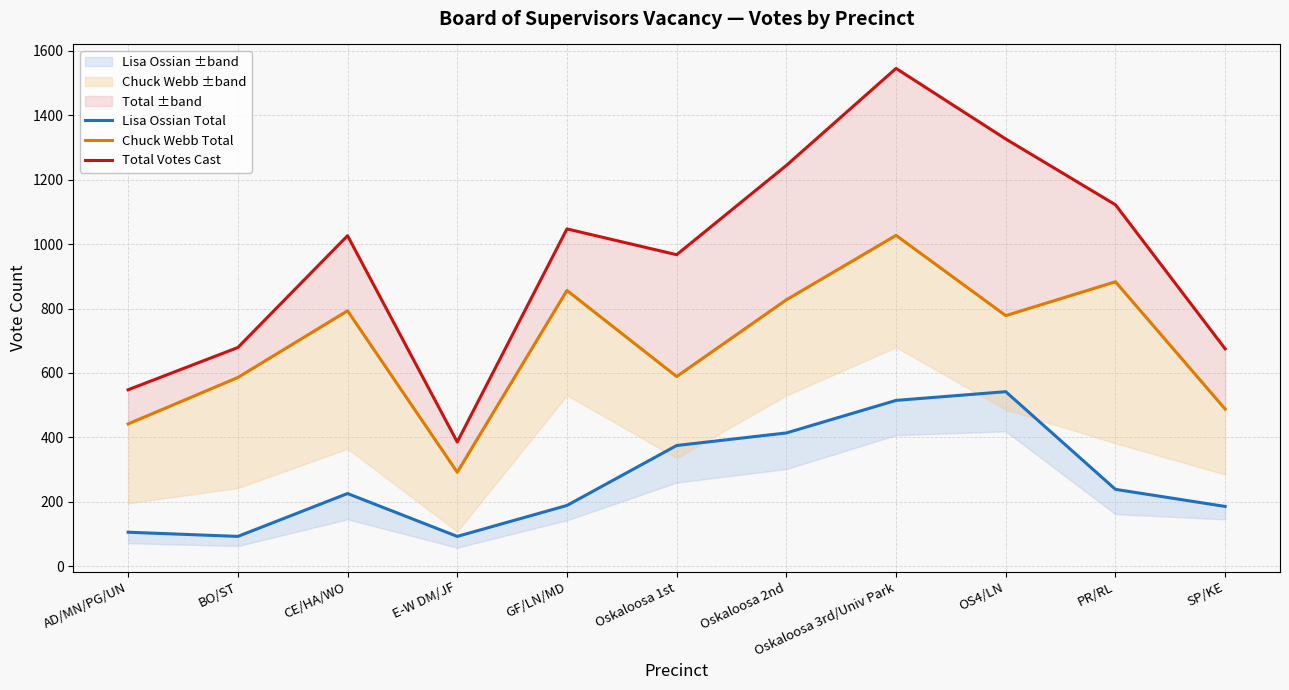

What is the label of the 5th point from the left?

GF/LN/MD